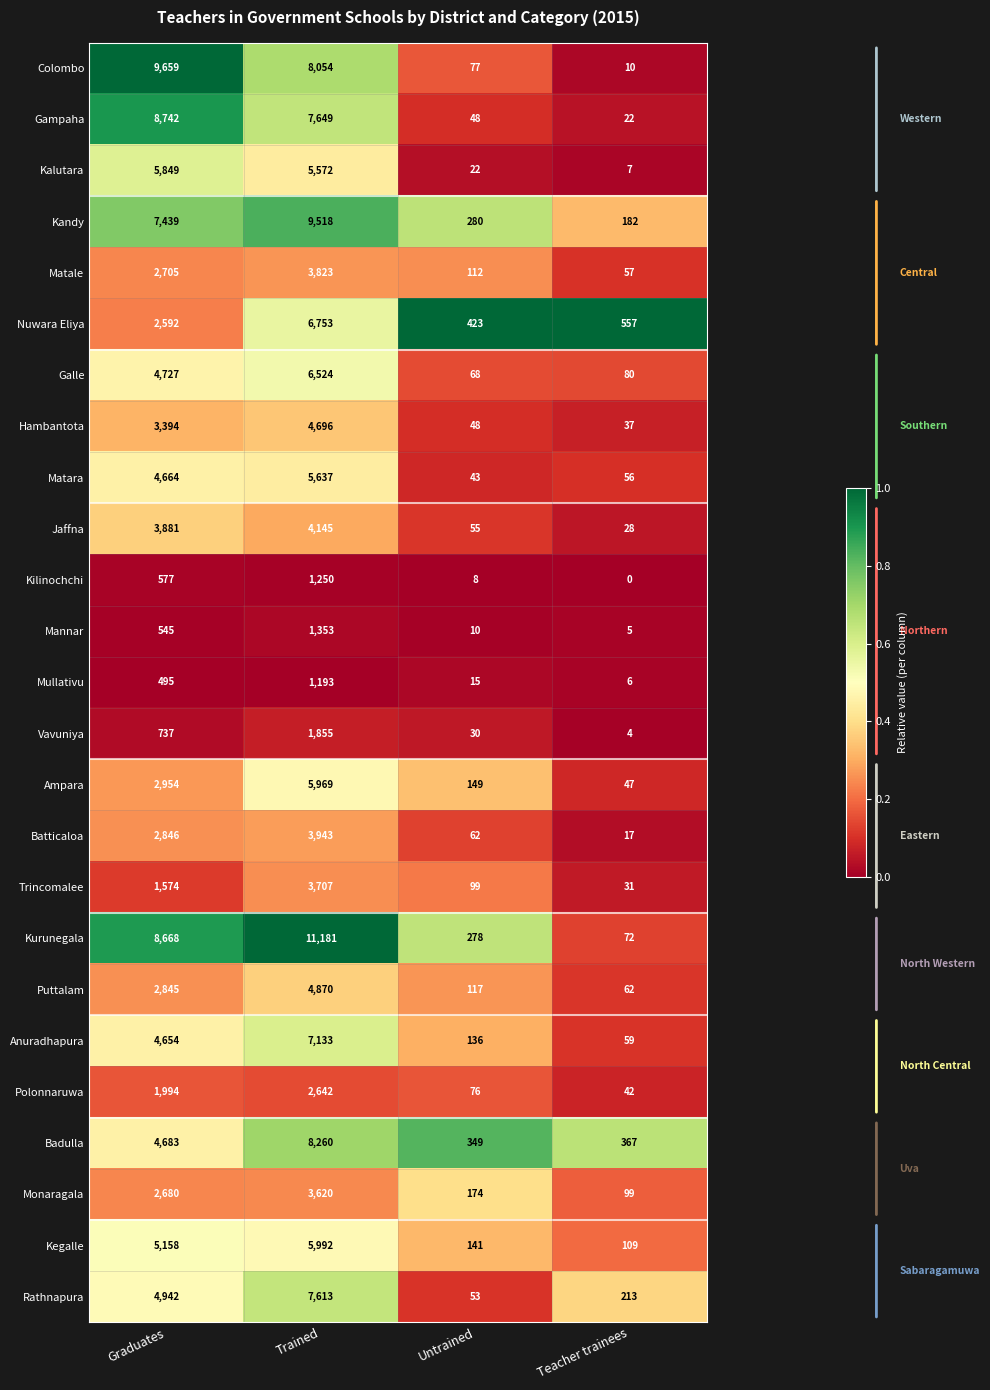

At which category is the sum across all series the highest?

Trained